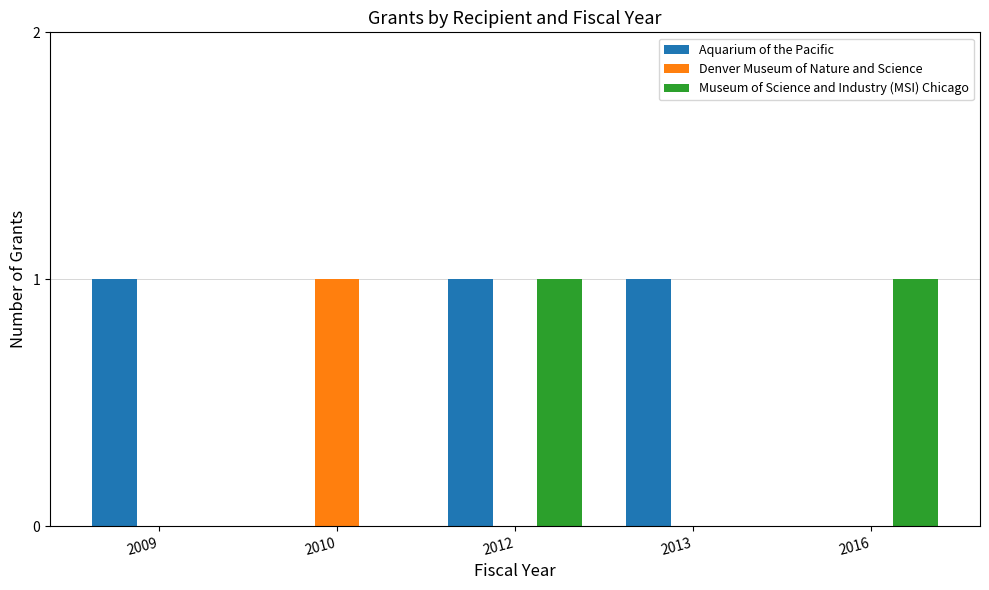

Which series has the largest total across all categories?

Aquarium of the Pacific